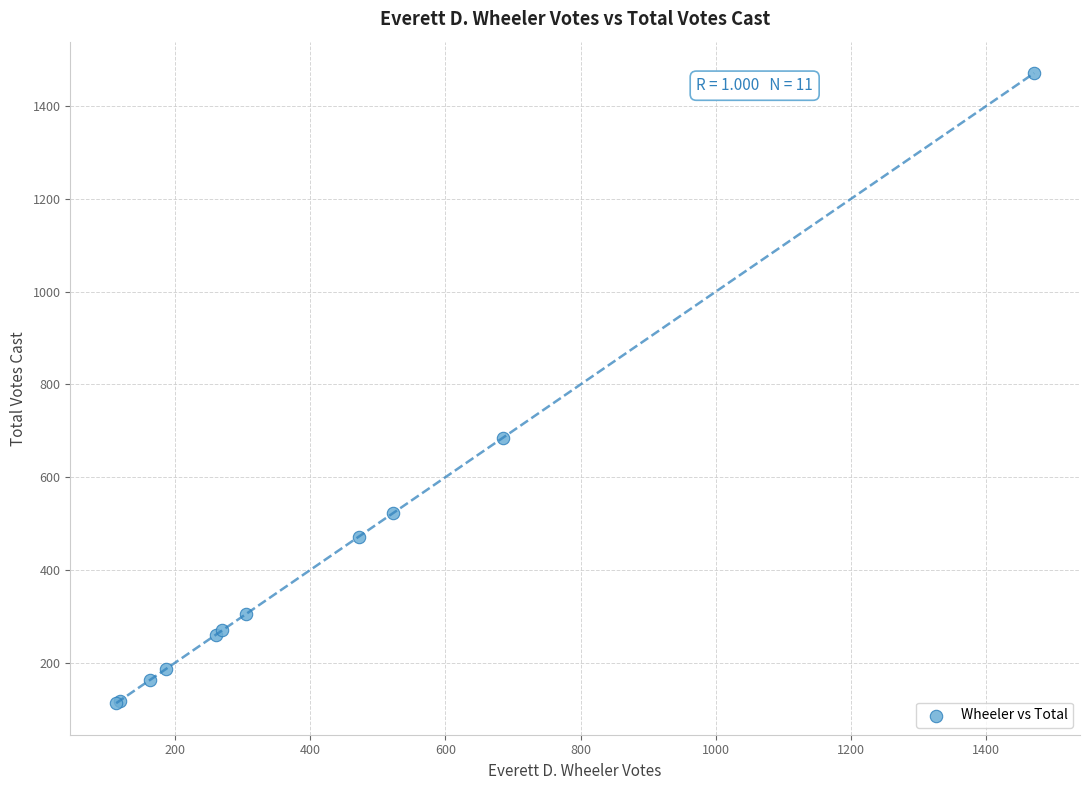

What Y value in the scatter plot is closest to 792?

685